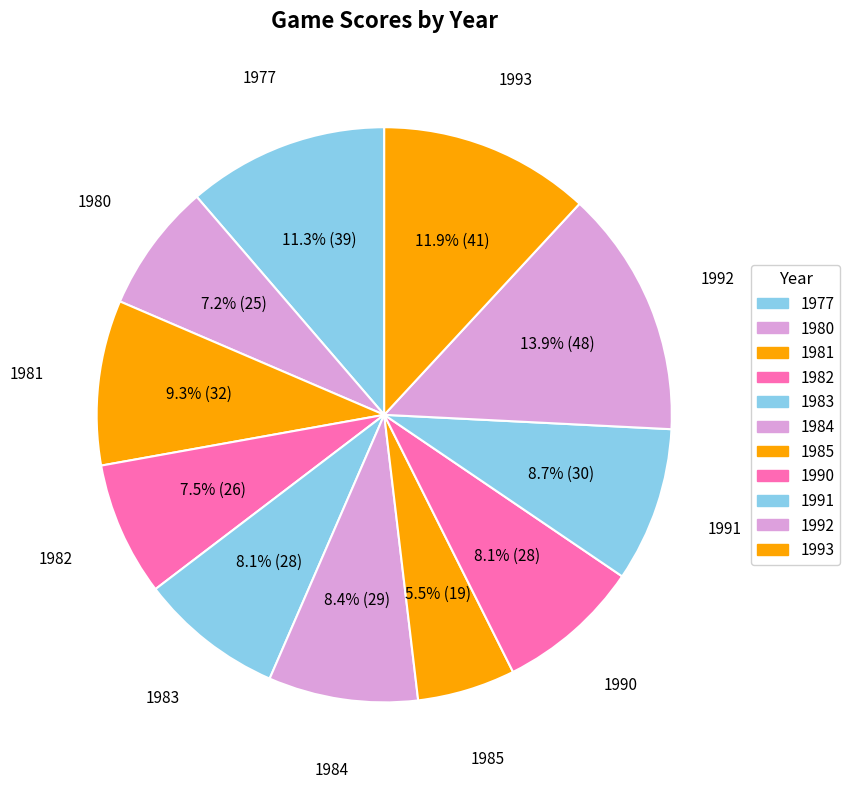

Count the number of slices in the pie.

11